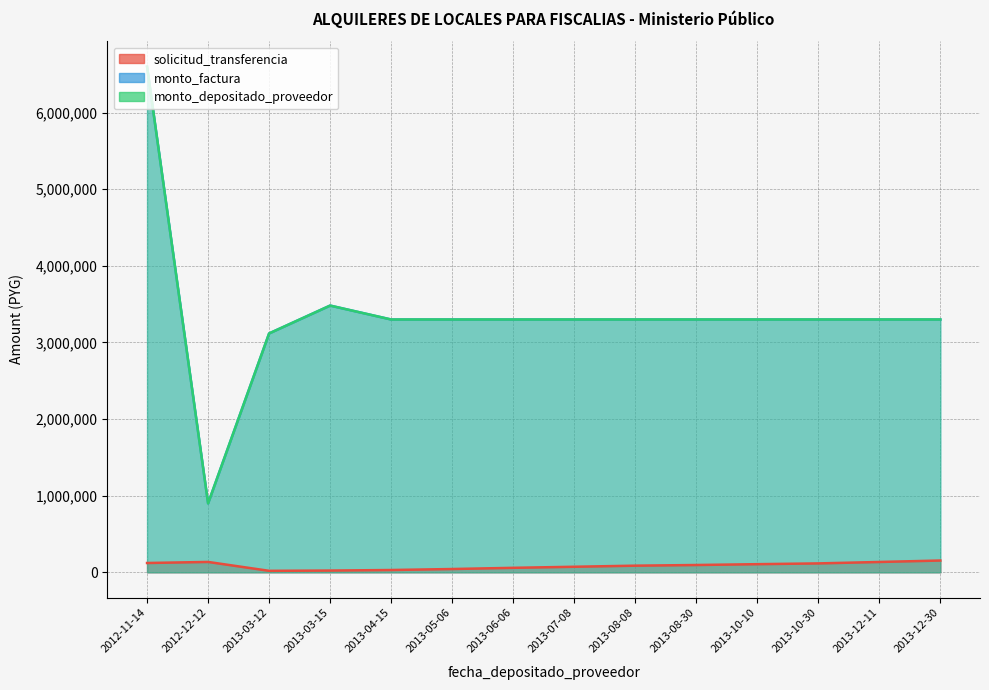

Reading right to left, extract all data points from this chart.

solicitud_transferencia: 2013-12-30=154179	2013-12-11=135124	2013-10-30=116542	2013-10-10=106456	2013-08-30=95565	2013-08-08=86914	2013-07-08=72752	2013-06-06=58809	2013-05-06=43173	2013-04-15=30293	2013-03-15=23205	2013-03-12=19636	2012-12-12=135664	2012-11-14=121752
monto_factura: 2013-12-30=3300000	2013-12-11=3300000	2013-10-30=3300000	2013-10-10=3300000	2013-08-30=3300000	2013-08-08=3300000	2013-07-08=3300000	2013-06-06=3300000	2013-05-06=3300000	2013-04-15=3300000	2013-03-15=3481819	2013-03-12=3118181	2012-12-12=900000	2012-11-14=6600000
monto_depositado_proveedor: 2013-12-30=3300000	2013-12-11=3300000	2013-10-30=3300000	2013-10-10=3300000	2013-08-30=3300000	2013-08-08=3300000	2013-07-08=3300000	2013-06-06=3300000	2013-05-06=3300000	2013-04-15=3300000	2013-03-15=3481819	2013-03-12=3118181	2012-12-12=900000	2012-11-14=6600000